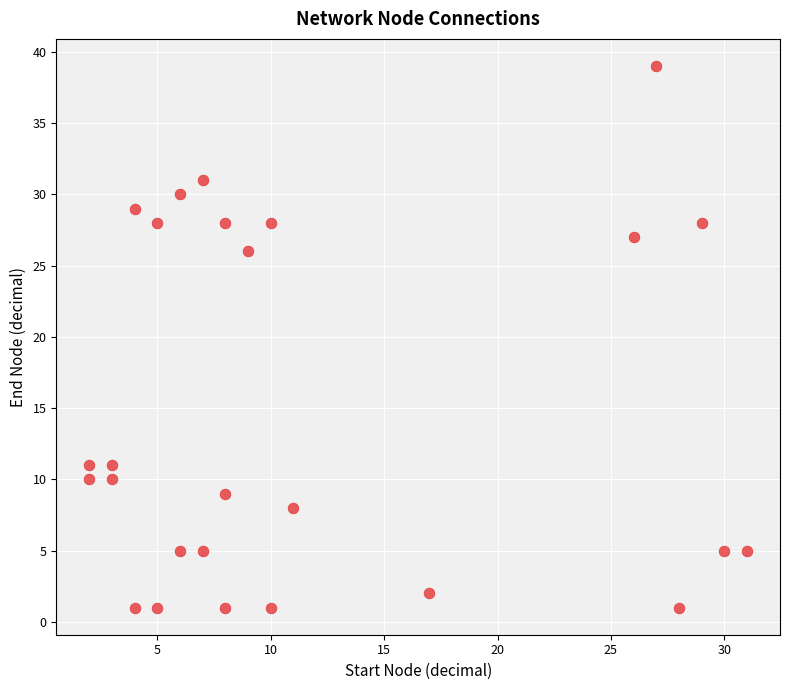

What is the range of X values (max minus min)?

29